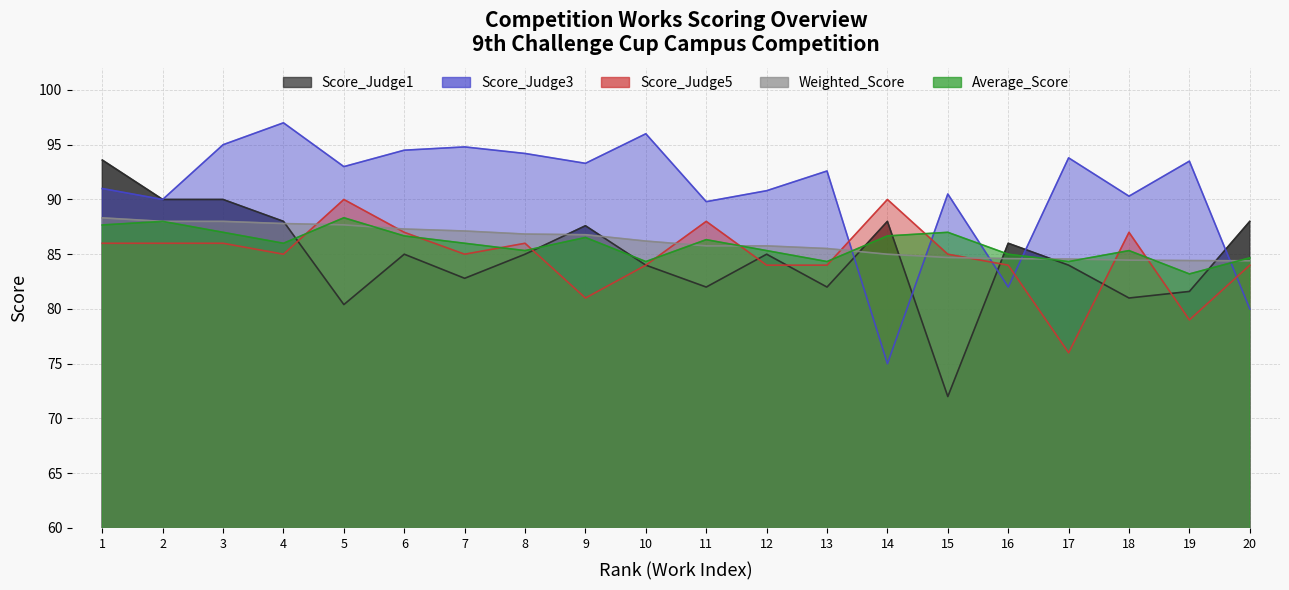

How many data points in Score_Judge1 are less than 85?

9